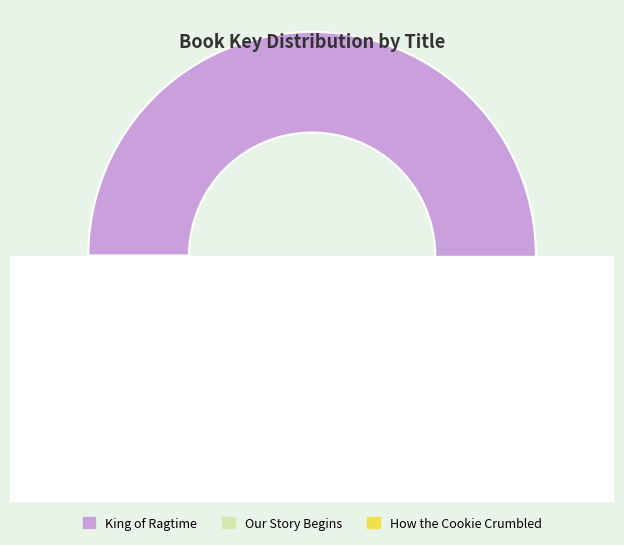

What percentage is the How the Cookie Crumbled slice, to the nearest percent?

10%